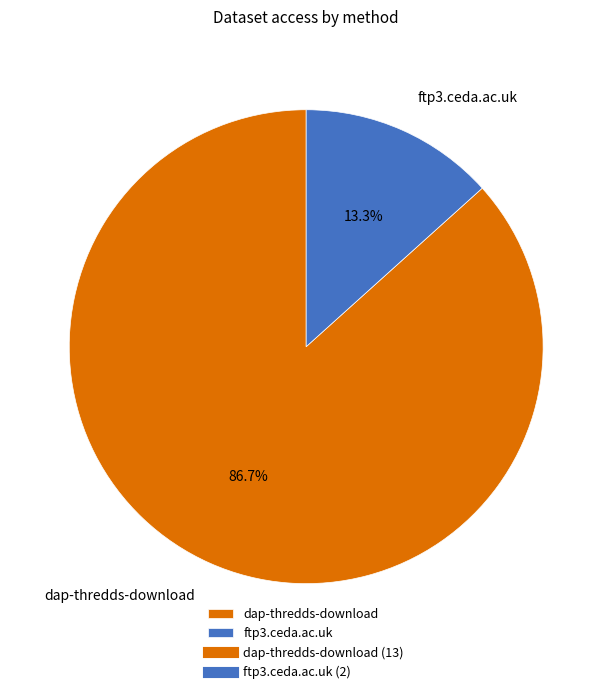

Is dap-thredds-download the majority of the pie?

Yes